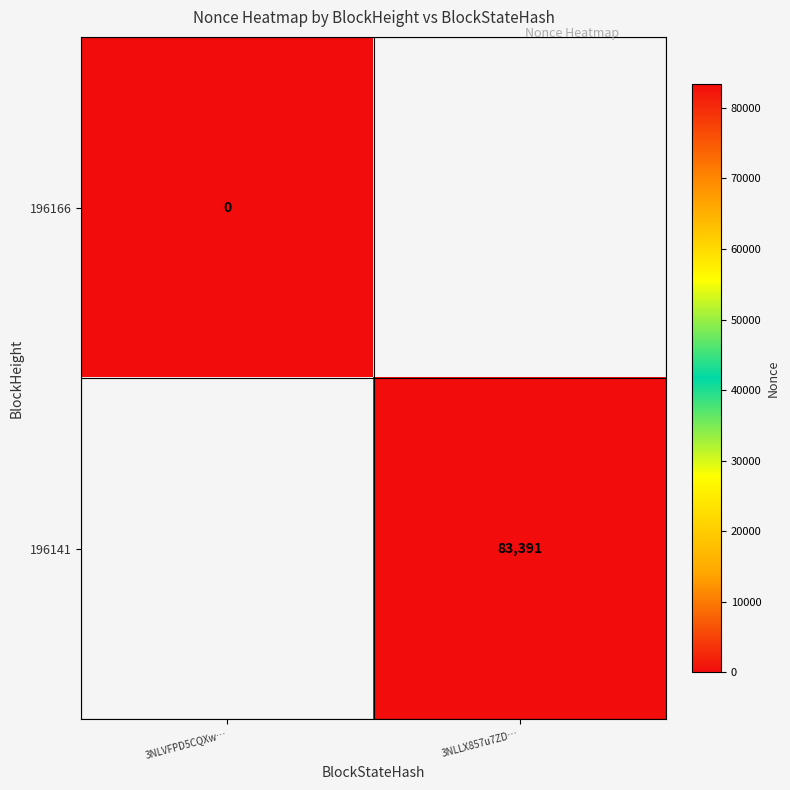

The value of 196141 at 3NLLX857u7ZD… is 56674. True or false?

False